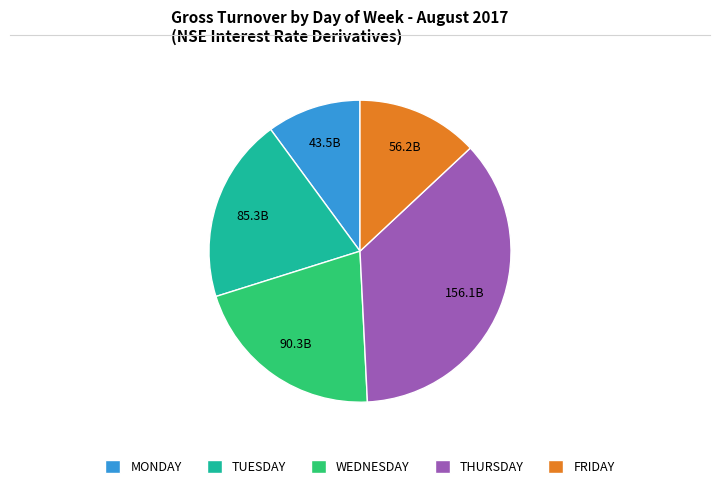

Is there a majority slice in this chart?

No